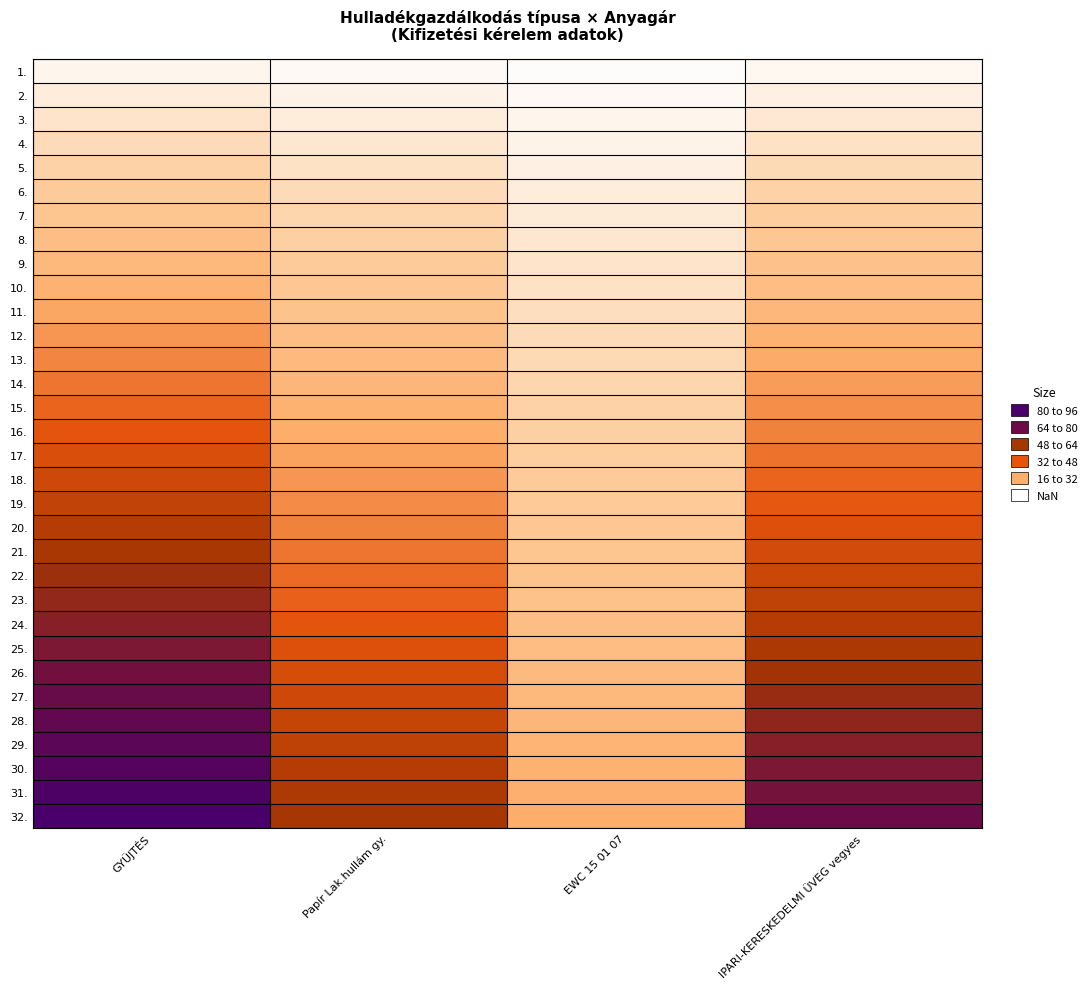

Reading left to right, what are all the values shown in this chart?

1.: GYŰJTÉS=3.0	Papír Lak.hullám gy.=2.0	EWC 15 01 07=1.0	IPARI-KERESKEDELMI ÜVEG vegyes=2.5
2.: GYŰJTÉS=6.0	Papír Lak.hullám gy.=4.0	EWC 15 01 07=2.0	IPARI-KERESKEDELMI ÜVEG vegyes=5.0
3.: GYŰJTÉS=9.0	Papír Lak.hullám gy.=6.0	EWC 15 01 07=3.0	IPARI-KERESKEDELMI ÜVEG vegyes=7.5
4.: GYŰJTÉS=12.0	Papír Lak.hullám gy.=8.0	EWC 15 01 07=4.0	IPARI-KERESKEDELMI ÜVEG vegyes=10.0
5.: GYŰJTÉS=15.0	Papír Lak.hullám gy.=10.0	EWC 15 01 07=5.0	IPARI-KERESKEDELMI ÜVEG vegyes=12.5
6.: GYŰJTÉS=18.0	Papír Lak.hullám gy.=12.0	EWC 15 01 07=6.0	IPARI-KERESKEDELMI ÜVEG vegyes=15.0
7.: GYŰJTÉS=21.0	Papír Lak.hullám gy.=14.0	EWC 15 01 07=7.0	IPARI-KERESKEDELMI ÜVEG vegyes=17.5
8.: GYŰJTÉS=24.0	Papír Lak.hullám gy.=16.0	EWC 15 01 07=8.0	IPARI-KERESKEDELMI ÜVEG vegyes=20.0
9.: GYŰJTÉS=27.0	Papír Lak.hullám gy.=18.0	EWC 15 01 07=9.0	IPARI-KERESKEDELMI ÜVEG vegyes=22.5
10.: GYŰJTÉS=30.0	Papír Lak.hullám gy.=20.0	EWC 15 01 07=10.0	IPARI-KERESKEDELMI ÜVEG vegyes=25.0
11.: GYŰJTÉS=33.0	Papír Lak.hullám gy.=22.0	EWC 15 01 07=11.0	IPARI-KERESKEDELMI ÜVEG vegyes=27.5
12.: GYŰJTÉS=36.0	Papír Lak.hullám gy.=24.0	EWC 15 01 07=12.0	IPARI-KERESKEDELMI ÜVEG vegyes=30.0
13.: GYŰJTÉS=39.0	Papír Lak.hullám gy.=26.0	EWC 15 01 07=13.0	IPARI-KERESKEDELMI ÜVEG vegyes=32.5
14.: GYŰJTÉS=42.0	Papír Lak.hullám gy.=28.0	EWC 15 01 07=14.0	IPARI-KERESKEDELMI ÜVEG vegyes=35.0
15.: GYŰJTÉS=45.0	Papír Lak.hullám gy.=30.0	EWC 15 01 07=15.0	IPARI-KERESKEDELMI ÜVEG vegyes=37.5
16.: GYŰJTÉS=48.0	Papír Lak.hullám gy.=32.0	EWC 15 01 07=16.0	IPARI-KERESKEDELMI ÜVEG vegyes=40.0
17.: GYŰJTÉS=51.0	Papír Lak.hullám gy.=34.0	EWC 15 01 07=17.0	IPARI-KERESKEDELMI ÜVEG vegyes=42.5
18.: GYŰJTÉS=54.0	Papír Lak.hullám gy.=36.0	EWC 15 01 07=18.0	IPARI-KERESKEDELMI ÜVEG vegyes=45.0
19.: GYŰJTÉS=57.0	Papír Lak.hullám gy.=38.0	EWC 15 01 07=19.0	IPARI-KERESKEDELMI ÜVEG vegyes=47.5
20.: GYŰJTÉS=60.0	Papír Lak.hullám gy.=40.0	EWC 15 01 07=20.0	IPARI-KERESKEDELMI ÜVEG vegyes=50.0
21.: GYŰJTÉS=63.0	Papír Lak.hullám gy.=42.0	EWC 15 01 07=21.0	IPARI-KERESKEDELMI ÜVEG vegyes=52.5
22.: GYŰJTÉS=66.0	Papír Lak.hullám gy.=44.0	EWC 15 01 07=22.0	IPARI-KERESKEDELMI ÜVEG vegyes=55.0
23.: GYŰJTÉS=69.0	Papír Lak.hullám gy.=46.0	EWC 15 01 07=23.0	IPARI-KERESKEDELMI ÜVEG vegyes=57.5
24.: GYŰJTÉS=72.0	Papír Lak.hullám gy.=48.0	EWC 15 01 07=24.0	IPARI-KERESKEDELMI ÜVEG vegyes=60.0
25.: GYŰJTÉS=75.0	Papír Lak.hullám gy.=50.0	EWC 15 01 07=25.0	IPARI-KERESKEDELMI ÜVEG vegyes=62.5
26.: GYŰJTÉS=78.0	Papír Lak.hullám gy.=52.0	EWC 15 01 07=26.0	IPARI-KERESKEDELMI ÜVEG vegyes=65.0
27.: GYŰJTÉS=81.0	Papír Lak.hullám gy.=54.0	EWC 15 01 07=27.0	IPARI-KERESKEDELMI ÜVEG vegyes=67.5
28.: GYŰJTÉS=84.0	Papír Lak.hullám gy.=56.0	EWC 15 01 07=28.0	IPARI-KERESKEDELMI ÜVEG vegyes=70.0
29.: GYŰJTÉS=87.0	Papír Lak.hullám gy.=58.0	EWC 15 01 07=29.0	IPARI-KERESKEDELMI ÜVEG vegyes=72.5
30.: GYŰJTÉS=90.0	Papír Lak.hullám gy.=60.0	EWC 15 01 07=30.0	IPARI-KERESKEDELMI ÜVEG vegyes=75.0
31.: GYŰJTÉS=93.0	Papír Lak.hullám gy.=62.0	EWC 15 01 07=31.0	IPARI-KERESKEDELMI ÜVEG vegyes=77.5
32.: GYŰJTÉS=96.0	Papír Lak.hullám gy.=64.0	EWC 15 01 07=32.0	IPARI-KERESKEDELMI ÜVEG vegyes=80.0